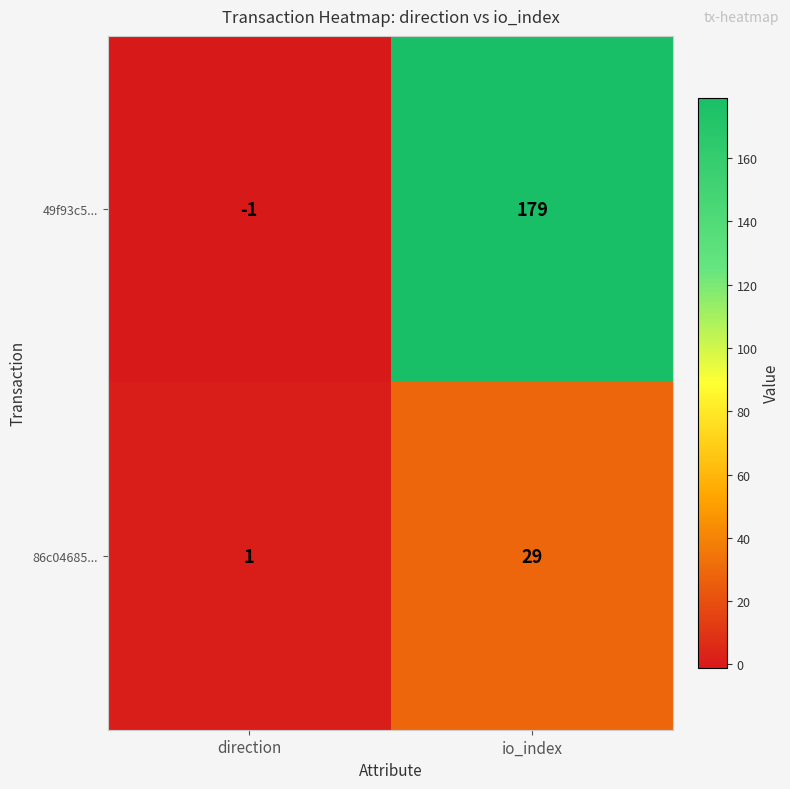

True or false: 86c04685... has a value of 1 at direction.

True